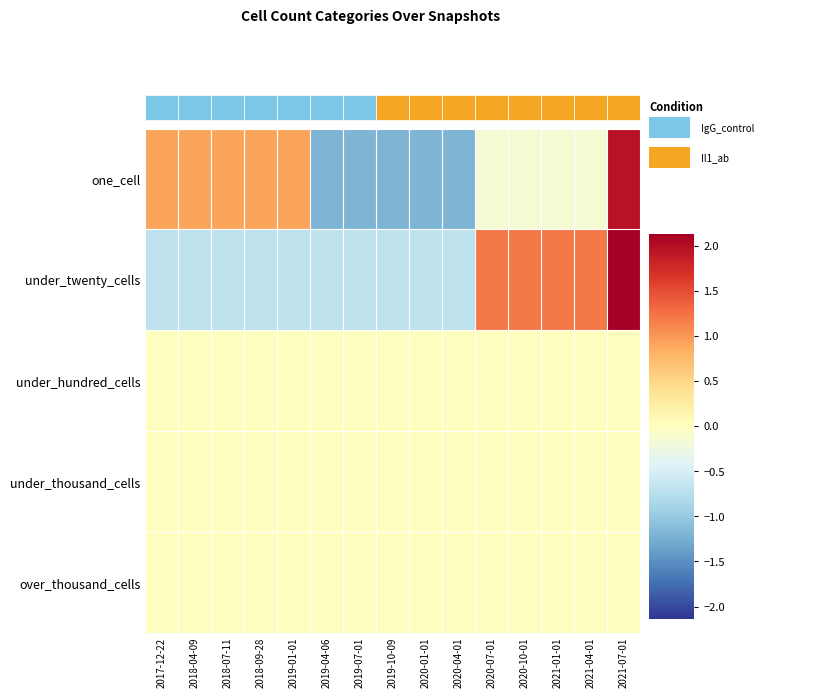

At how many categories does at least one series exceed 1?

5